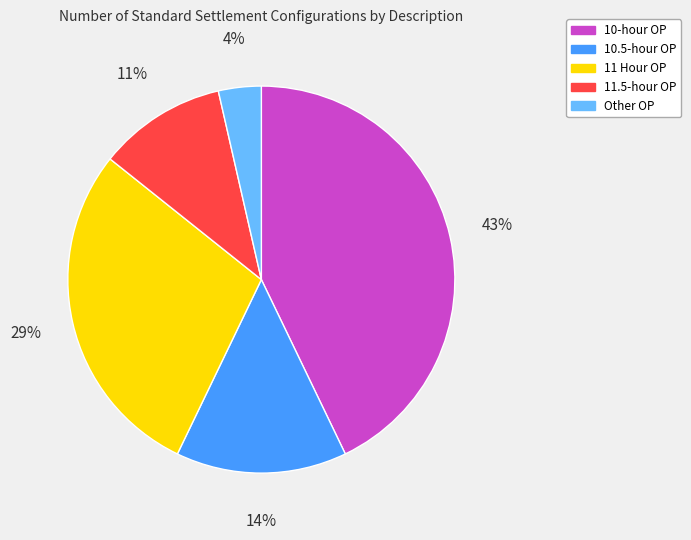

To the nearest percent, what percentage of the pie is 11 Hour OP?

29%